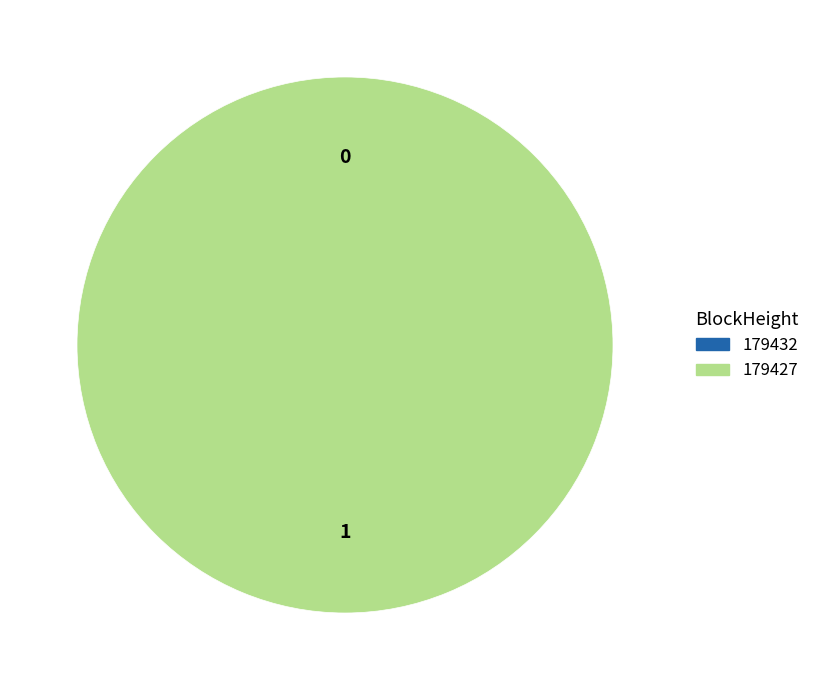

Combined, do 179432 and 179427 account for over 50%?

Yes